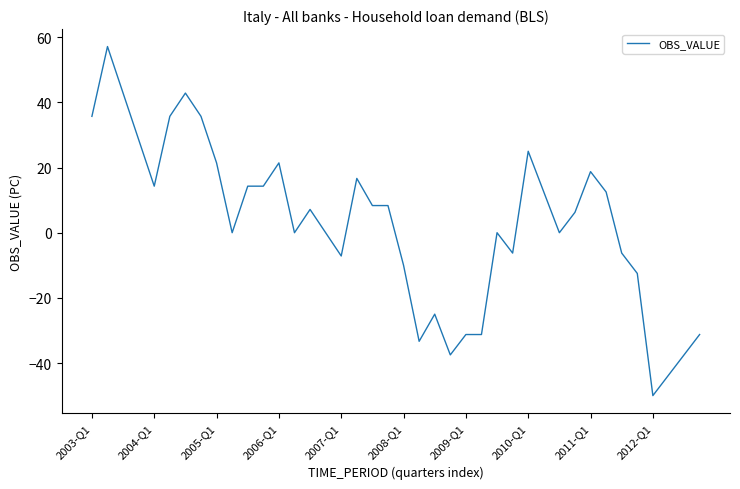

What is the minimum value shown in the chart?

-50.0